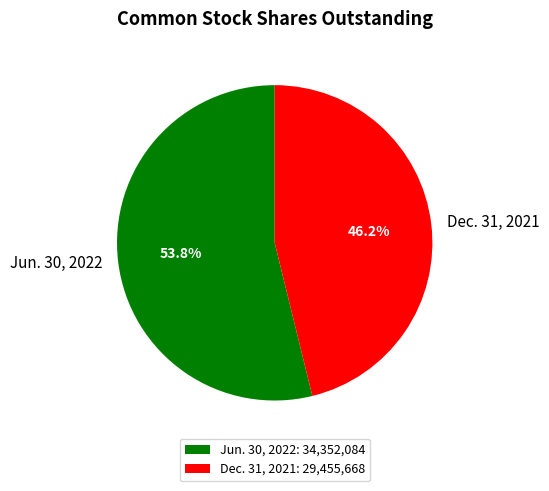

What is the smallest slice in the pie chart?

Dec. 31, 2021